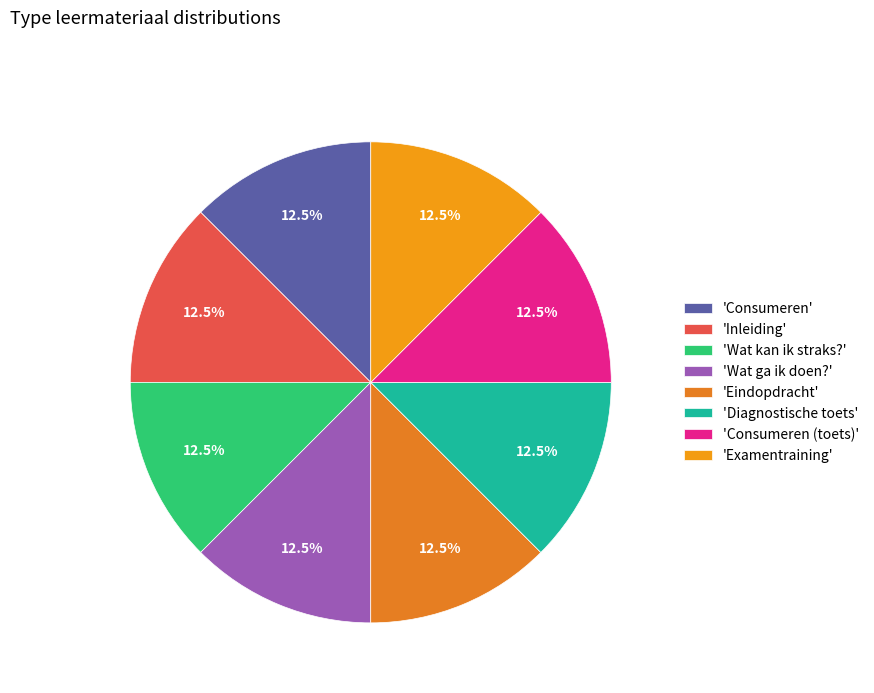

Count the number of slices in the pie.

8